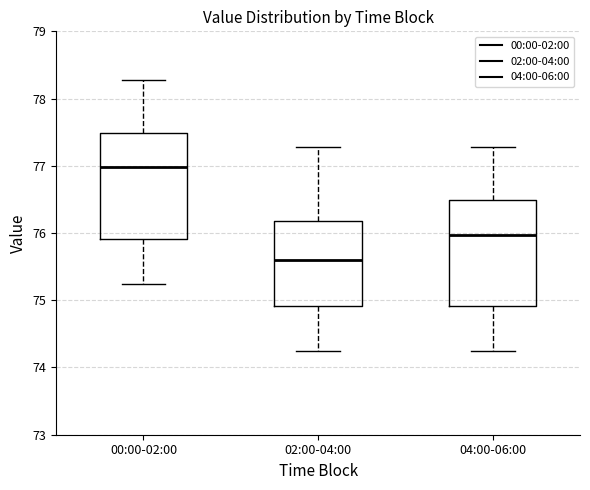

Which box has the highest median line?

00:00-02:00